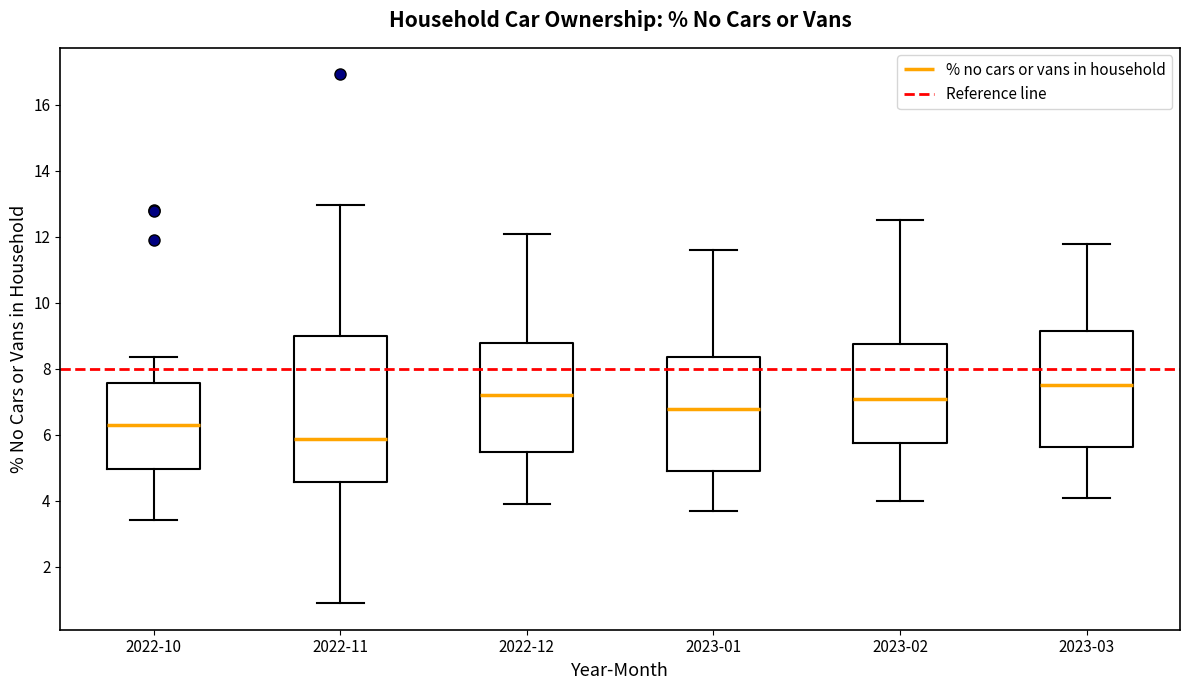

Reading left to right, read every box against the y-axis: the position of its median line, the range the box covers, and the ends of its whiskers. The values are not printed on the chart, so give them approximately, as read against the axis.

2022-10: median 6.4, box 5.0 to 7.6, whiskers 3.4 to 8.4
2022-11: median 5.8, box 4.6 to 9.0, whiskers 1.0 to 13.0
2022-12: median 7.2, box 5.4 to 8.8, whiskers 4.0 to 12.2
2023-01: median 6.8, box 5.0 to 8.4, whiskers 3.8 to 11.6
2023-02: median 7.2, box 5.8 to 8.8, whiskers 4.0 to 12.6
2023-03: median 7.6, box 5.6 to 9.2, whiskers 4.2 to 11.8